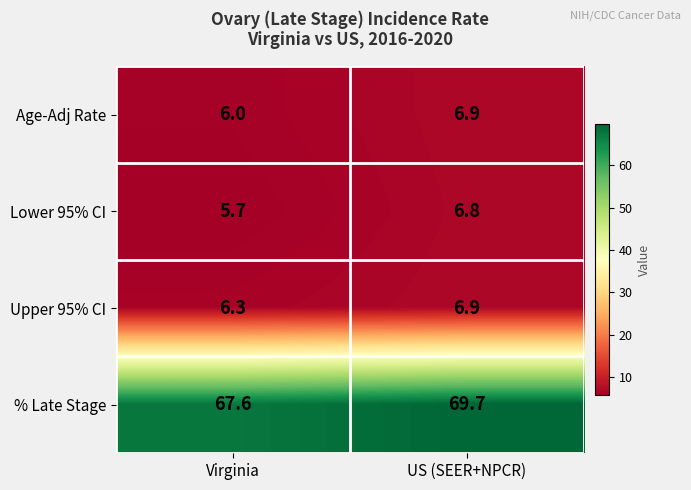

Reading left to right, list all the values displayed in this chart.

Age-Adj Rate: Virginia=6.0	US (SEER+NPCR)=6.9
Lower 95% CI: Virginia=5.7	US (SEER+NPCR)=6.8
Upper 95% CI: Virginia=6.3	US (SEER+NPCR)=6.9
% Late Stage: Virginia=67.6	US (SEER+NPCR)=69.7